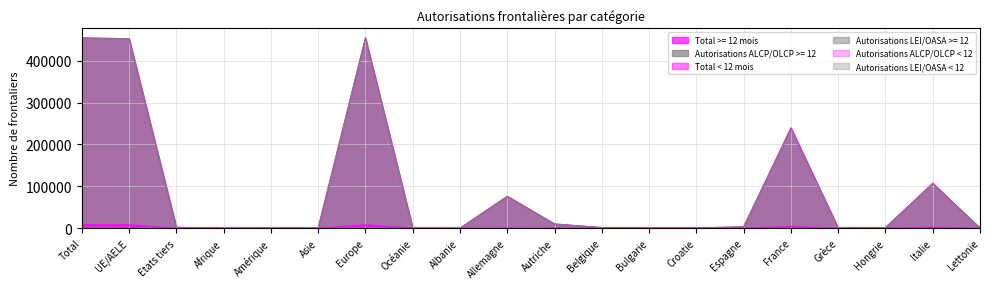

What are all the series names shown in the legend?

Total >= 12 mois, Autorisations ALCP/OLCP >= 12, Total < 12 mois, Autorisations LEI/OASA >= 12, Autorisations ALCP/OLCP < 12, Autorisations LEI/OASA < 12